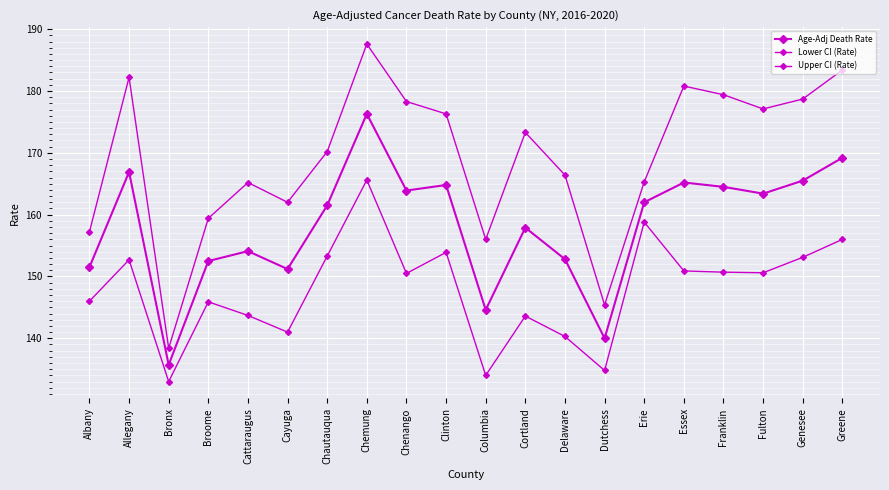

Which series has the largest range (max minus min)?

Upper CI (Rate)